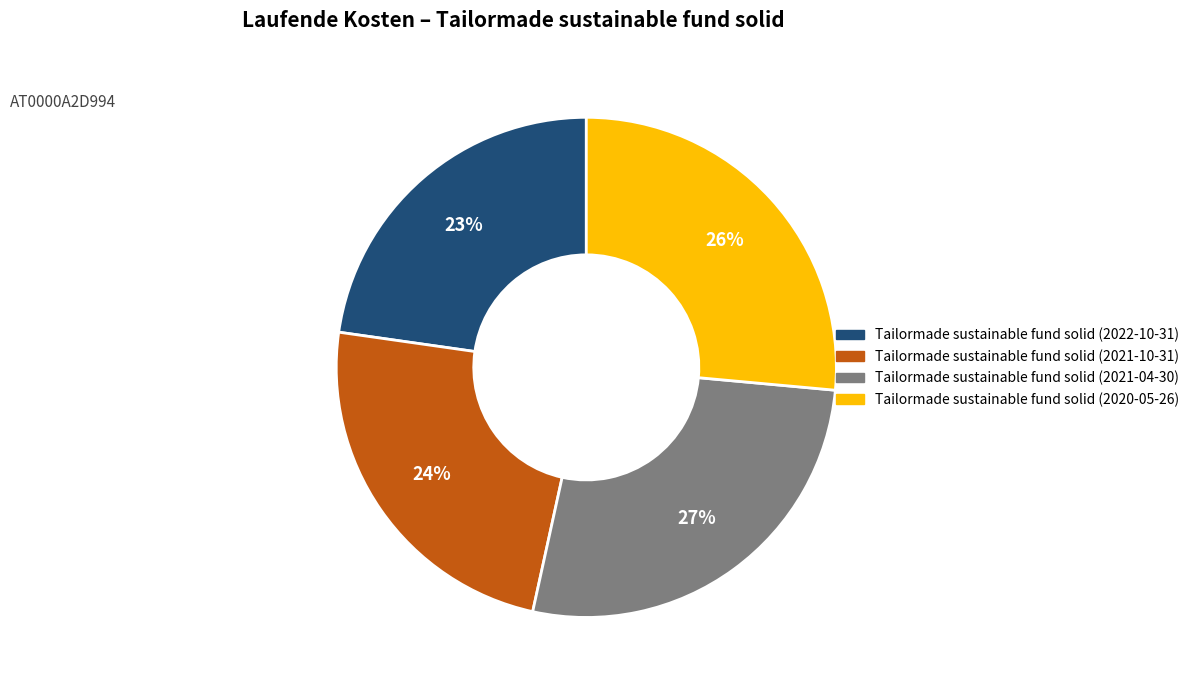

Is it true that Tailormade sustainable fund solid (2021-10-31) is 24% of the pie?

True